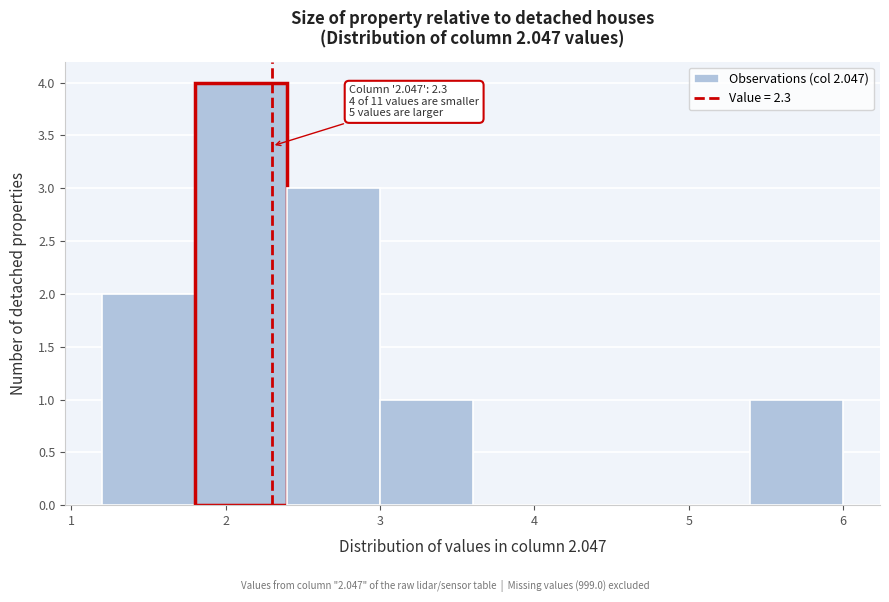

Over which range of the x-axis is the bar tallest?

1.8 to 2.4